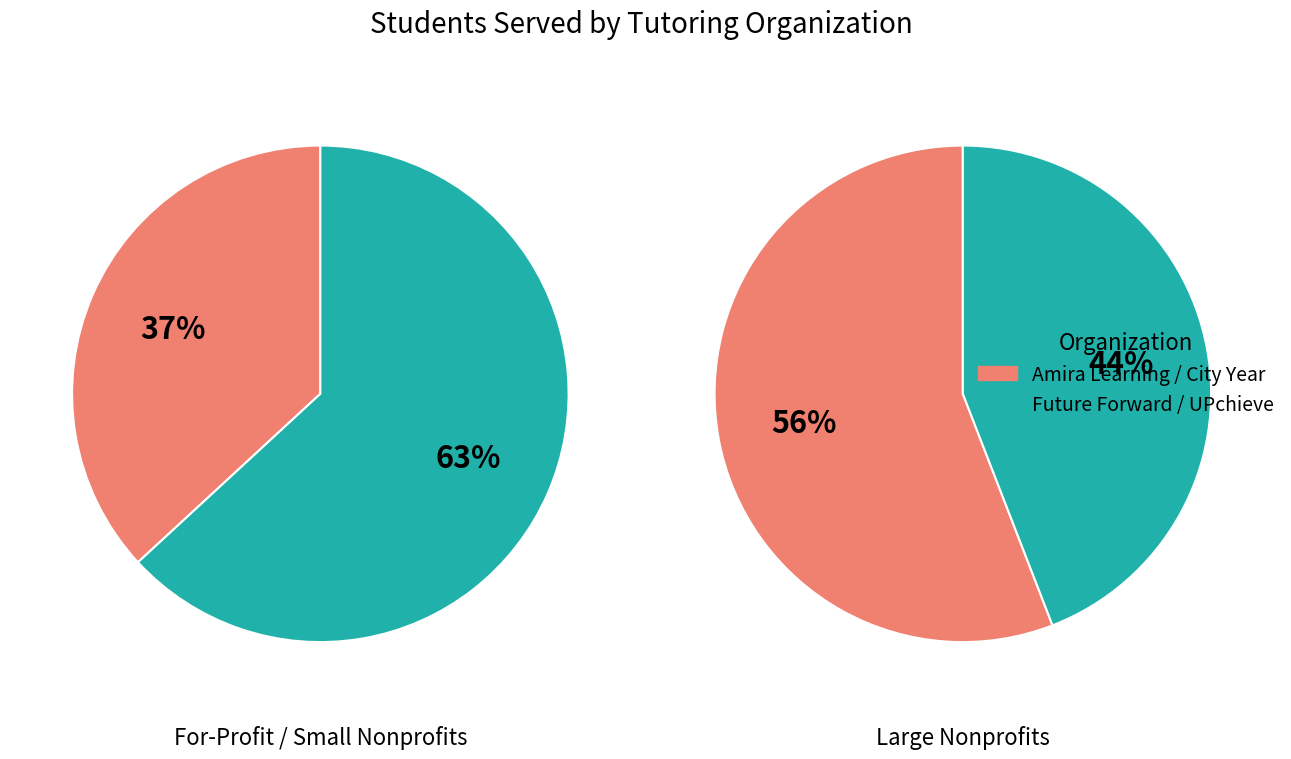

How many slices are in this pie chart?

4